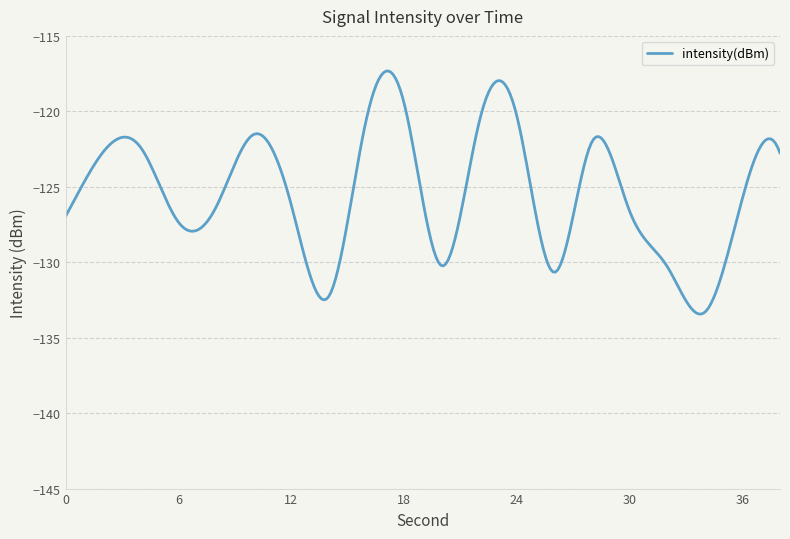

What is the greatest value displayed?

-117.3